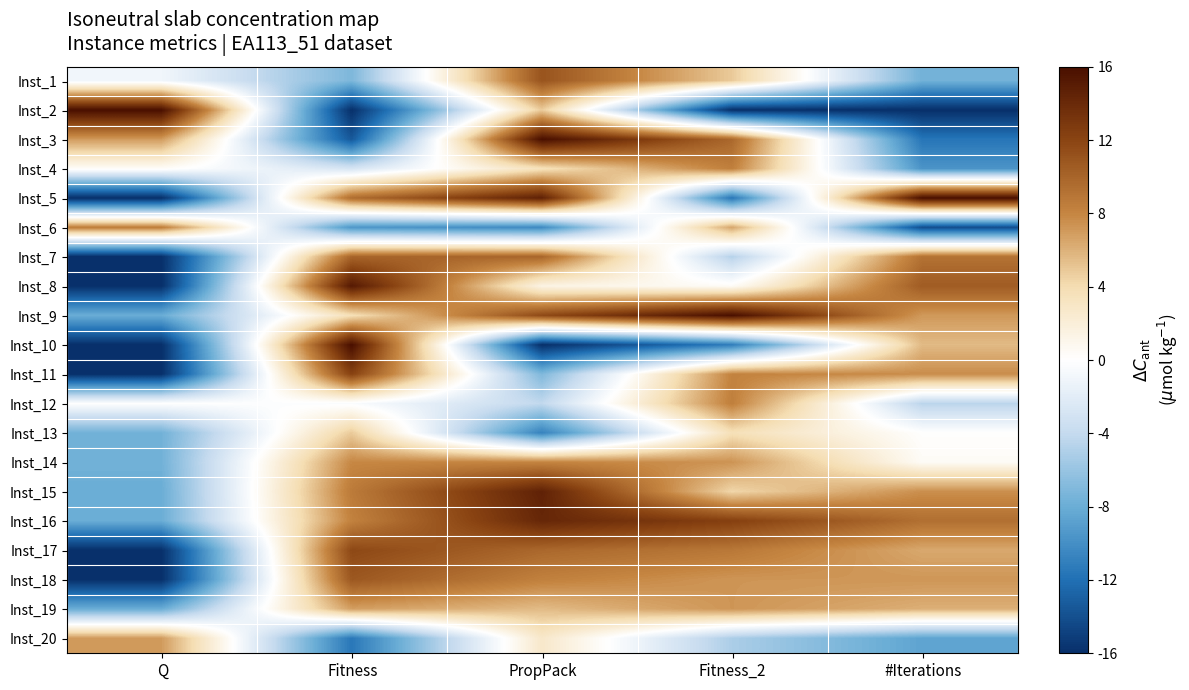

Reading left to right, transcribe all the data shown in this chart.

Inst_1: Q=-0.1	Fitness=-0.4	PropPack=0.7	Fitness_2=0.3	#Iterations=-0.5
Inst_2: Q=1.0	Fitness=-1.0	PropPack=0.3	Fitness_2=-1.0	#Iterations=-1.0
Inst_3: Q=0.4	Fitness=-0.8	PropPack=1.0	Fitness_2=0.6	#Iterations=-0.7
Inst_4: Q=0.0	Fitness=-0.2	PropPack=0.2	Fitness_2=0.5	#Iterations=-0.6
Inst_5: Q=-1.0	Fitness=0.6	PropPack=0.9	Fitness_2=-0.7	#Iterations=1.0
Inst_6: Q=0.5	Fitness=-0.6	PropPack=-0.6	Fitness_2=0.4	#Iterations=-0.9
Inst_7: Q=-1.0	Fitness=0.6	PropPack=0.6	Fitness_2=-0.3	#Iterations=0.6
Inst_8: Q=-1.0	Fitness=1.0	PropPack=0.1	Fitness_2=0.0	#Iterations=0.7
Inst_9: Q=-0.5	Fitness=0.2	PropPack=0.7	Fitness_2=1.0	#Iterations=0.4
Inst_10: Q=-1.0	Fitness=1.0	PropPack=-1.0	Fitness_2=-0.7	#Iterations=0.3
Inst_11: Q=-1.0	Fitness=0.8	PropPack=-0.4	Fitness_2=0.5	#Iterations=0.5
Inst_12: Q=-0.0	Fitness=-0.0	PropPack=-0.3	Fitness_2=0.5	#Iterations=-0.3
Inst_13: Q=-0.5	Fitness=0.3	PropPack=-0.7	Fitness_2=0.2	#Iterations=0.0
Inst_14: Q=-0.5	Fitness=0.5	PropPack=0.5	Fitness_2=0.5	#Iterations=0.0
Inst_15: Q=-0.5	Fitness=0.5	PropPack=0.9	Fitness_2=0.3	#Iterations=0.5
Inst_16: Q=-0.5	Fitness=0.5	PropPack=0.9	Fitness_2=0.8	#Iterations=0.6
Inst_17: Q=-1.0	Fitness=0.7	PropPack=0.6	Fitness_2=0.6	#Iterations=0.4
Inst_18: Q=-1.0	Fitness=0.7	PropPack=0.5	Fitness_2=0.5	#Iterations=0.5
Inst_19: Q=-0.5	Fitness=0.4	PropPack=0.3	Fitness_2=0.5	#Iterations=0.4
Inst_20: Q=0.4	Fitness=-0.7	PropPack=0.2	Fitness_2=-0.3	#Iterations=-0.5